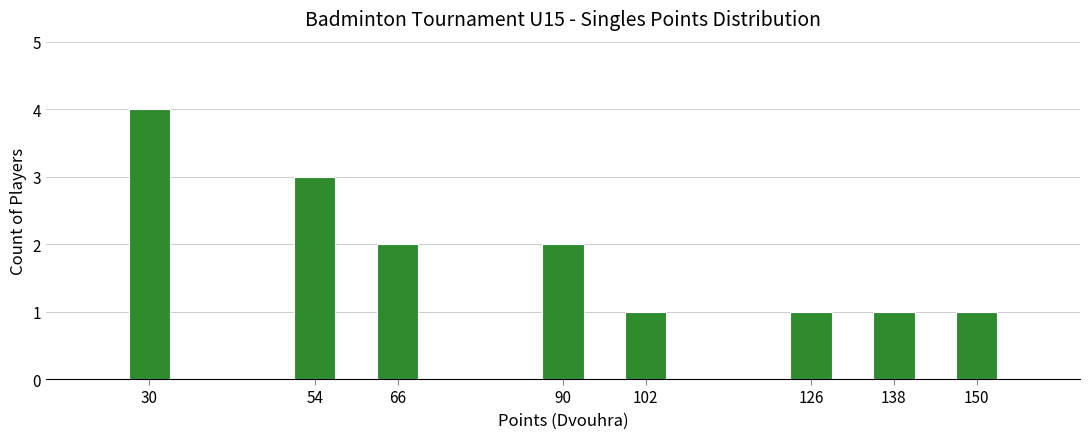

Reading left to right, transcribe all the data shown in this chart.

30=4	54=3	66=2	90=2	102=1	126=1	138=1	150=1